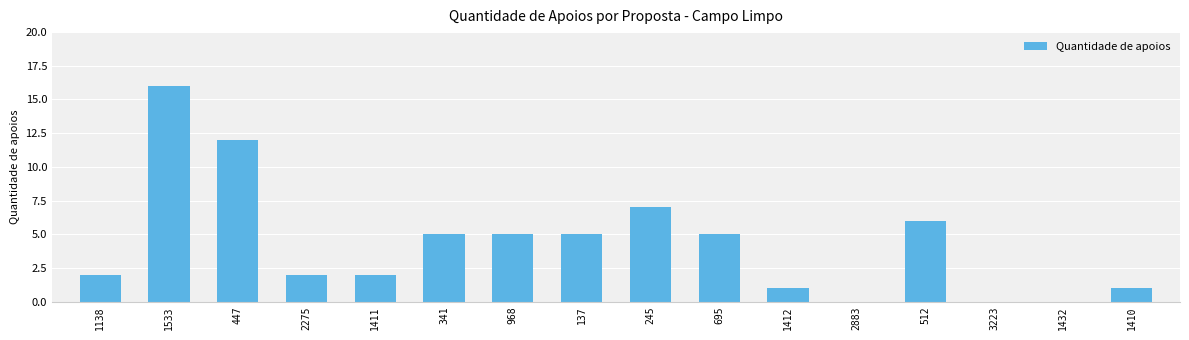

True or false: the data shows 28 at 1533.

False